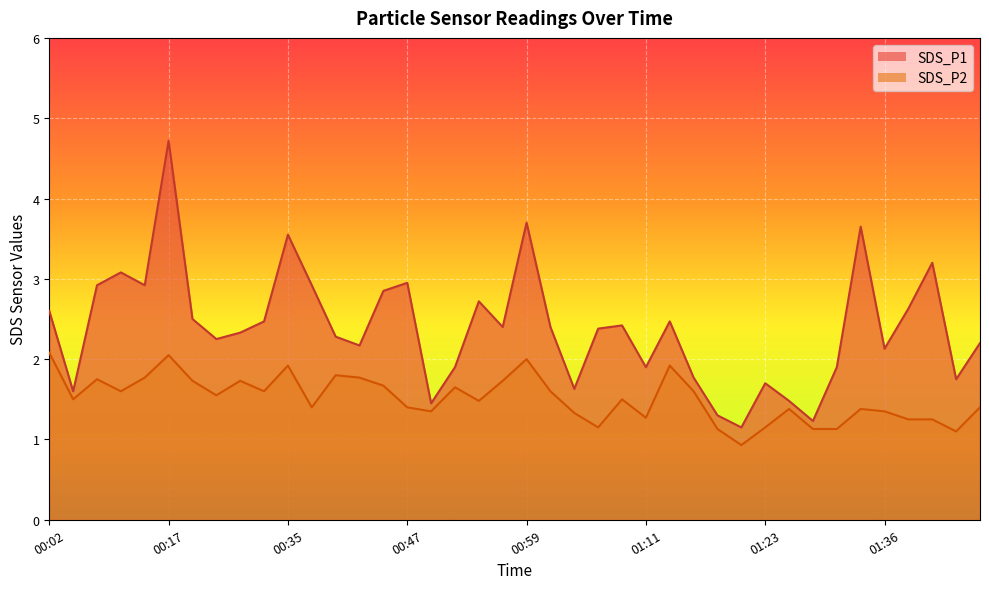

Does the chart display data point markers on the line(s)?

No